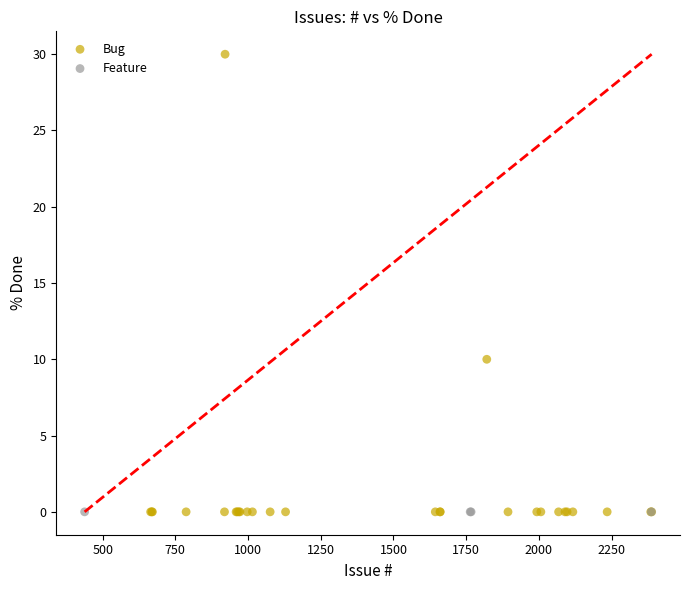

Which series reaches the maximum Y coordinate?

Bug